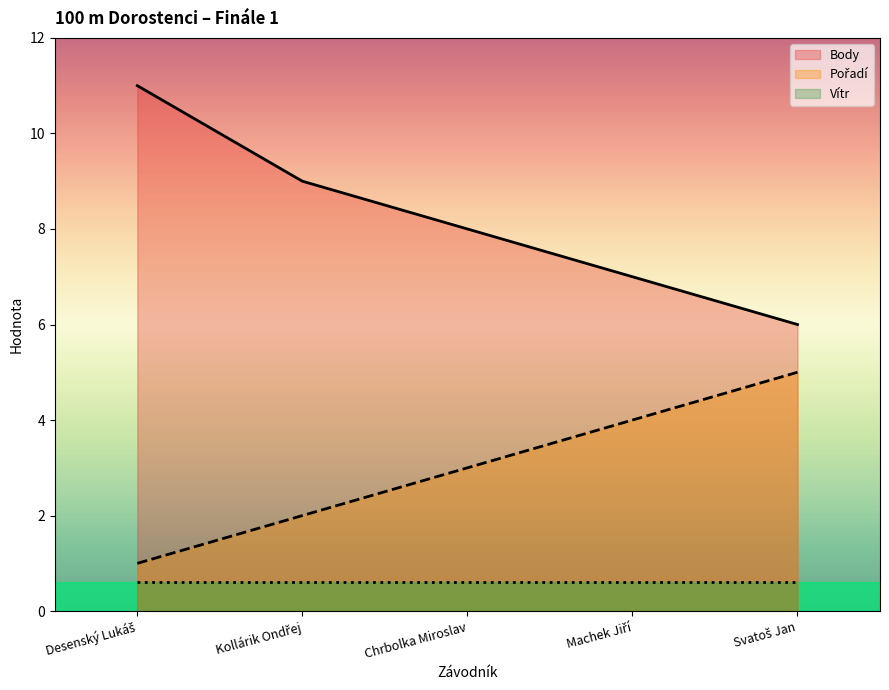

Rank the categories by Pořadí value from highest to lowest.

Svatoš Jan, Machek Jiří, Chrbolka Miroslav, Kollárik Ondřej, Desenský Lukáš